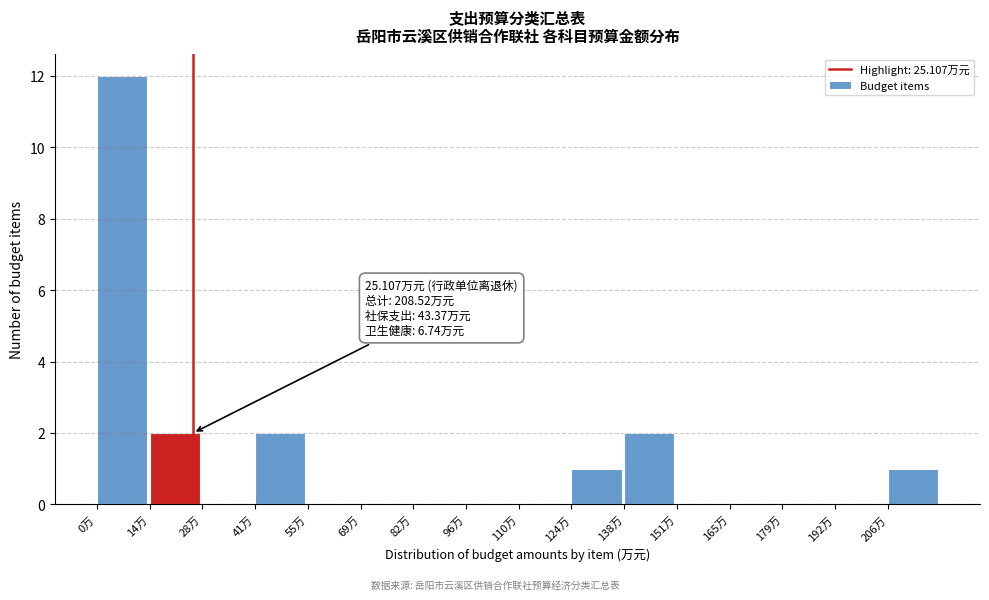

Over which range of the x-axis is the bar tallest?

0 to 14